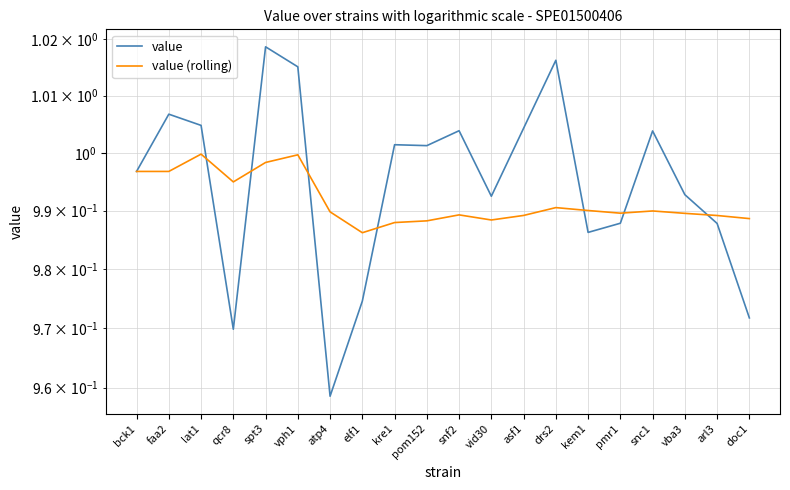

Rank the series by their maximum value, from lowest to highest.

value (rolling), value